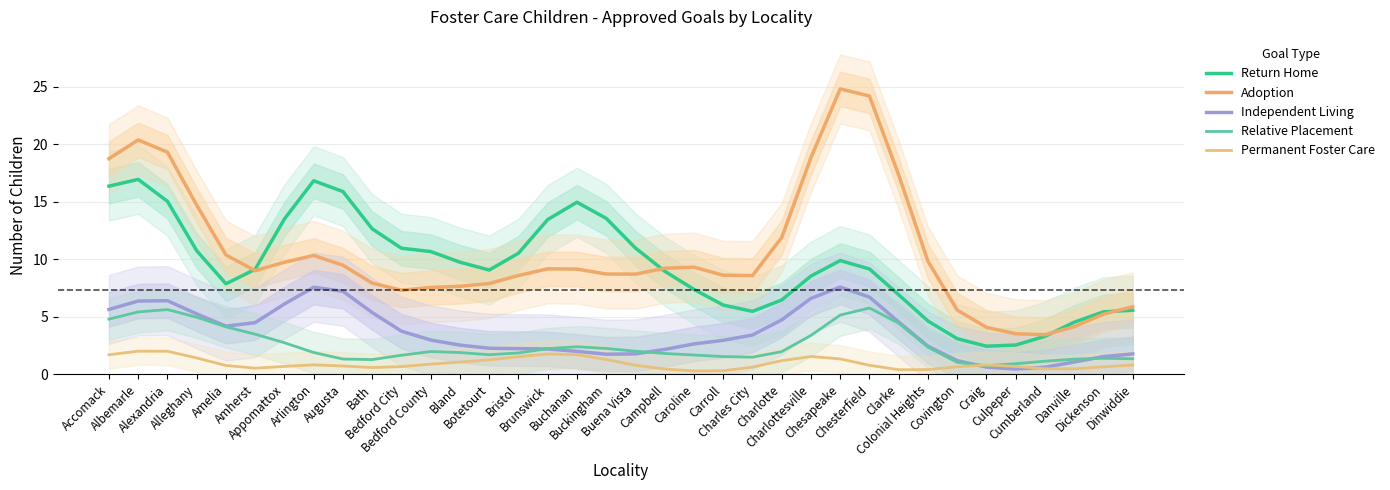

At which category is the sum across all series the highest?

Albemarle